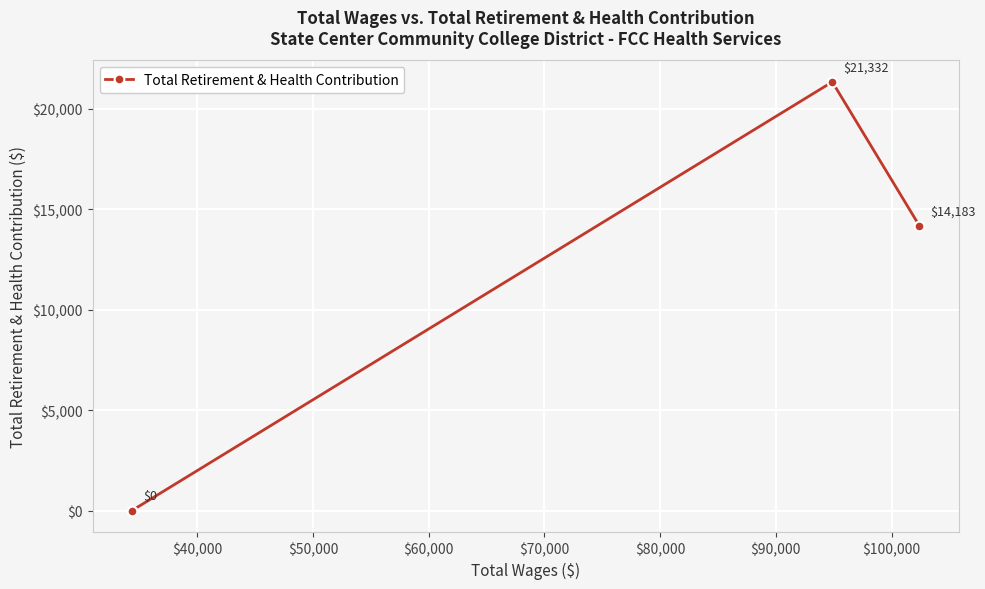

What is the greatest value displayed?

21332